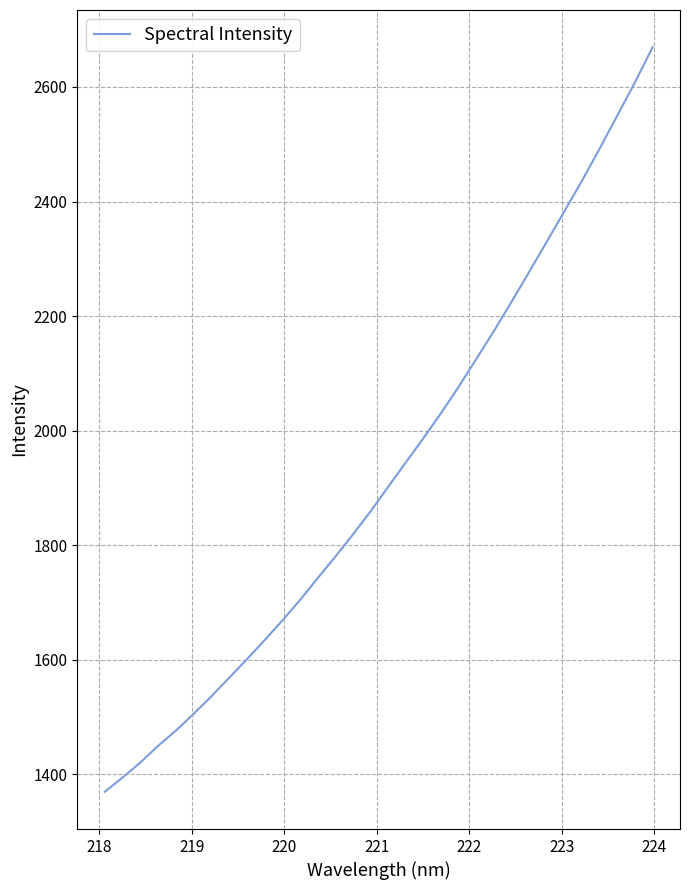

Count the number of values greater than 1900.

16